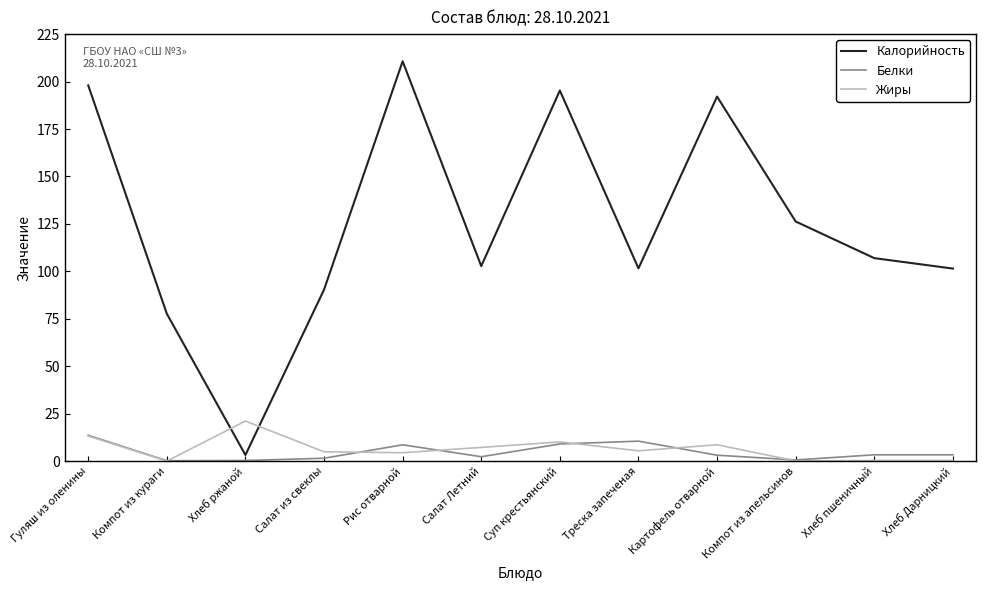

True or false: Жиры and Белки intersect in this chart.

True